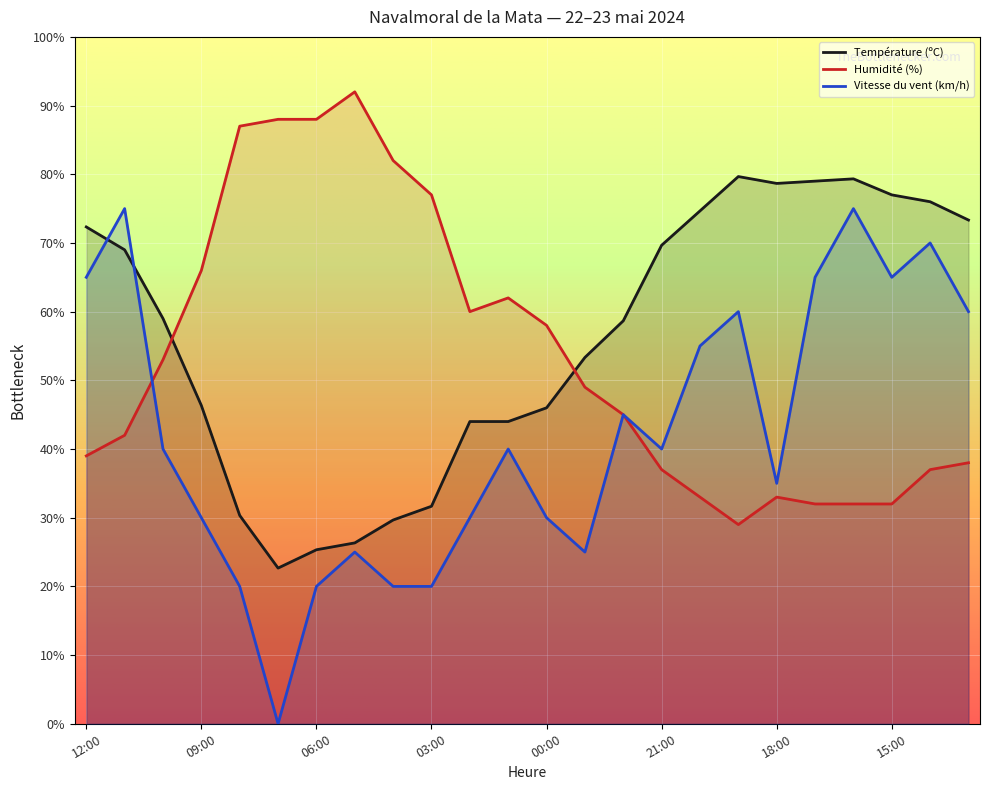

What is the spread (max minus min) of values at 19:00?

50.7